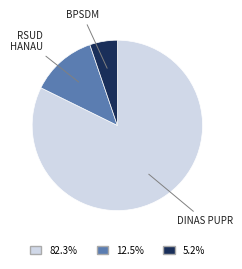

Does any single category account for the majority?

Yes